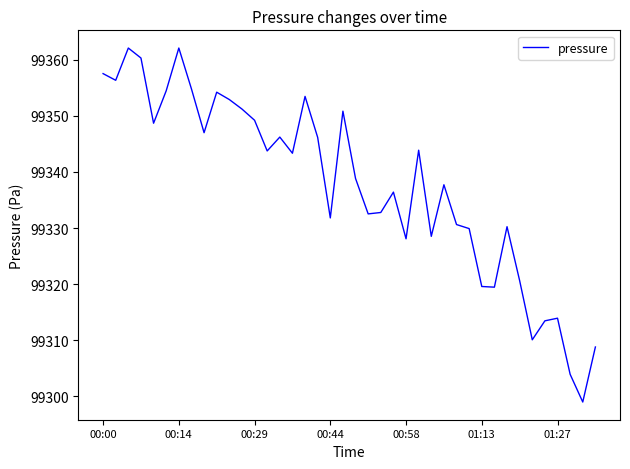

What is the maximum value shown in the chart?

99362.1